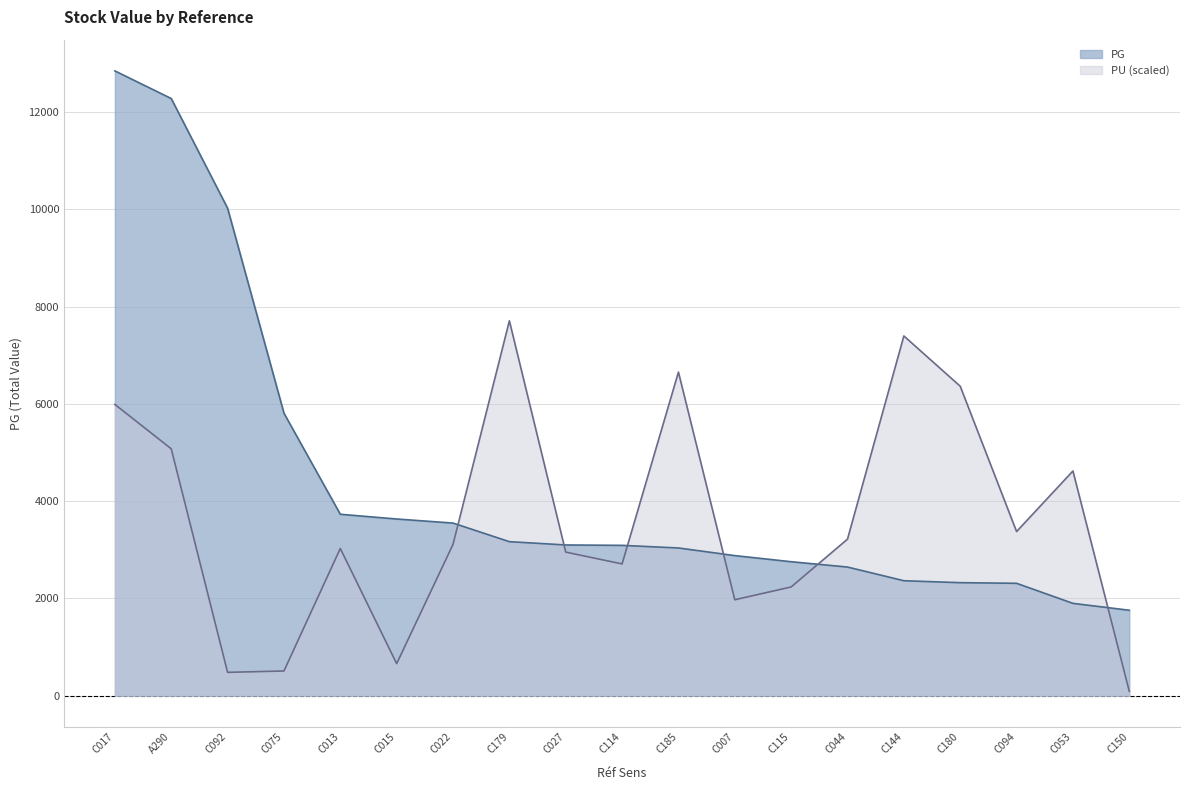

What is the lowest value of the PU series?

90.3